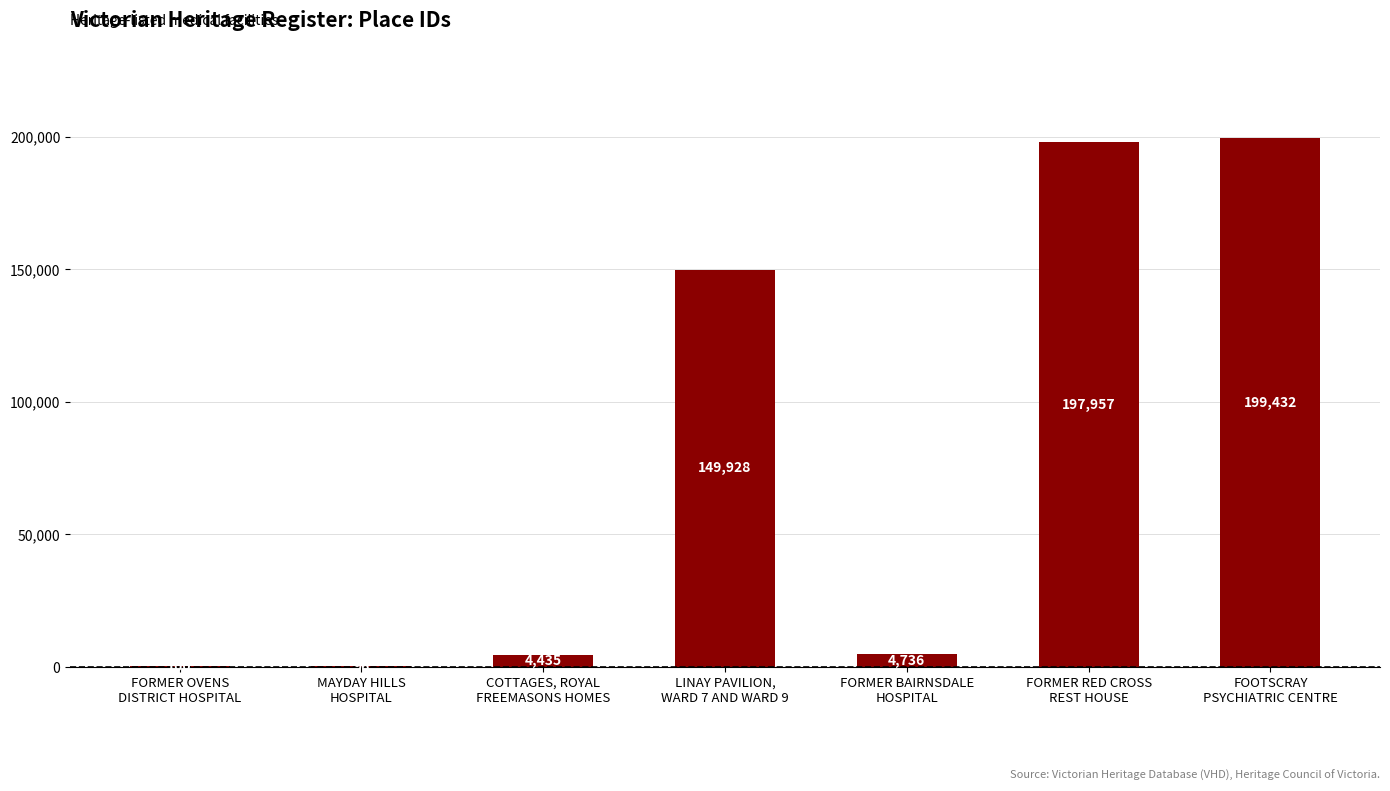

What is the sum of all values?

556684